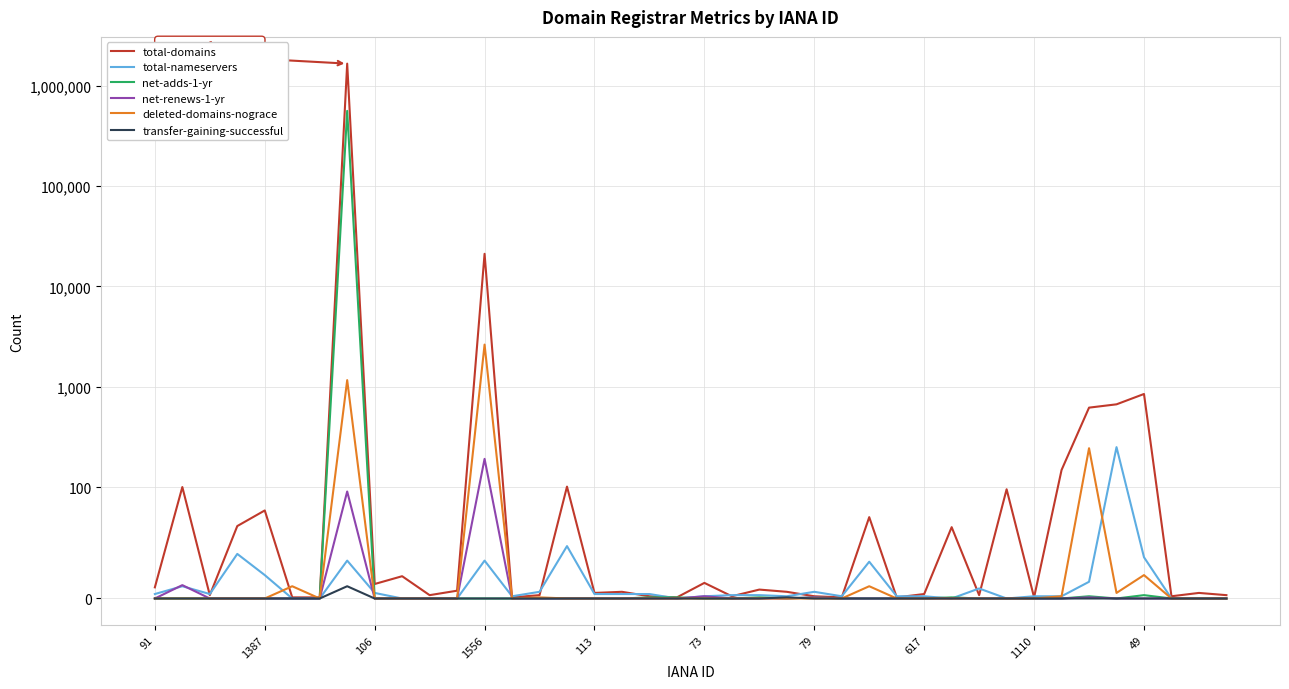

List the series in order of their peak value, lowest first.

transfer-gaining-successful, net-renews-1-yr, total-nameservers, deleted-domains-nograce, net-adds-1-yr, total-domains